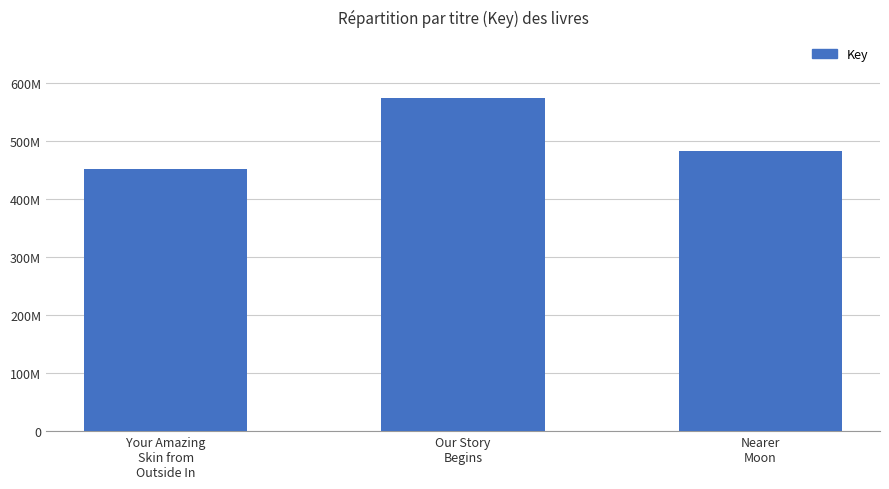

What is the label of the 3rd bar from the left?

Nearer
Moon